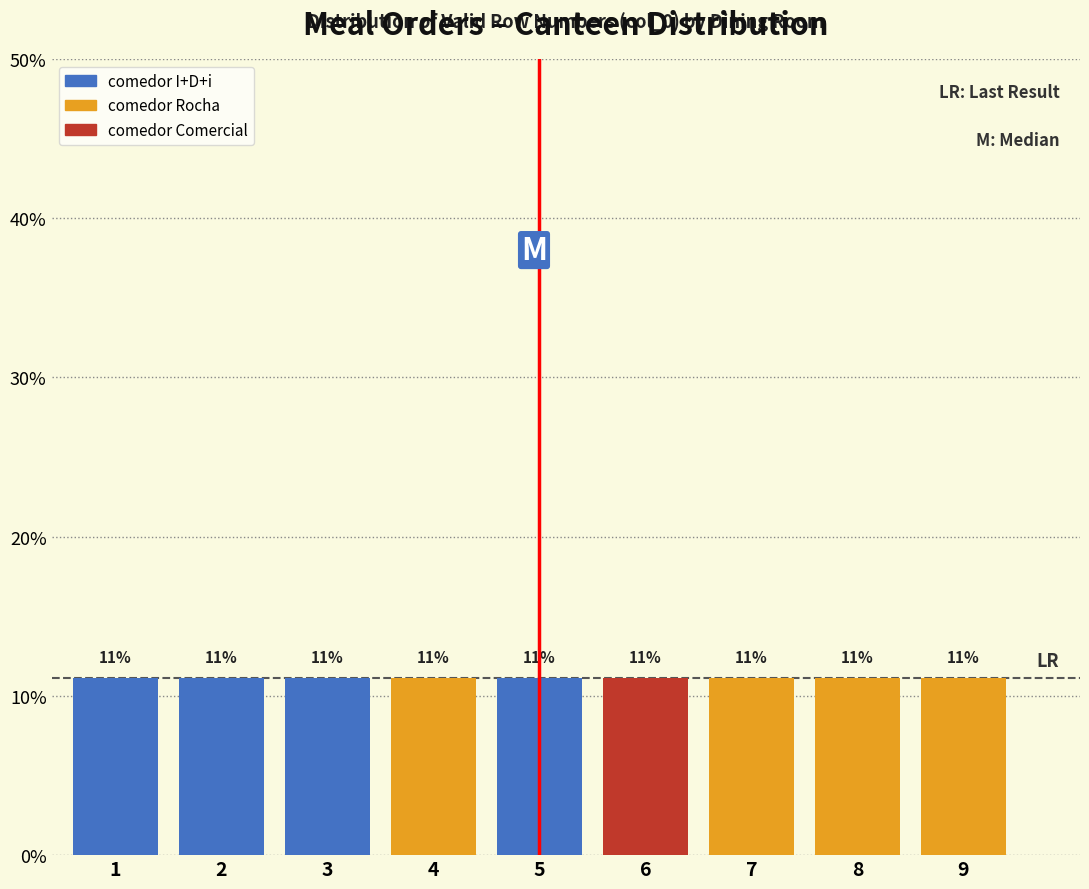

What are all the series names shown in the legend?

comedor I+D+i, comedor Rocha, comedor Comercial